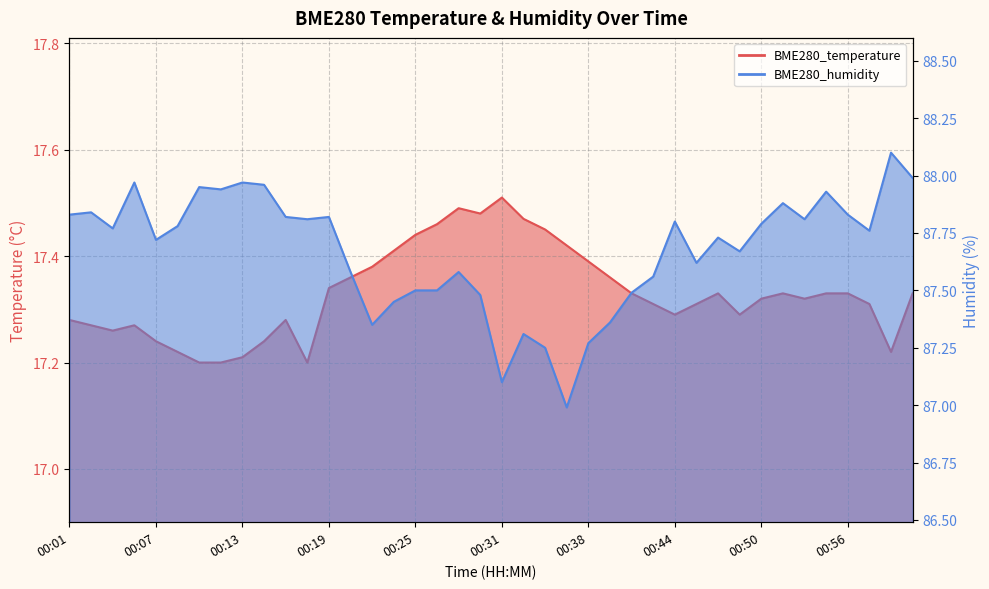

What position from the right is 00:22?

26